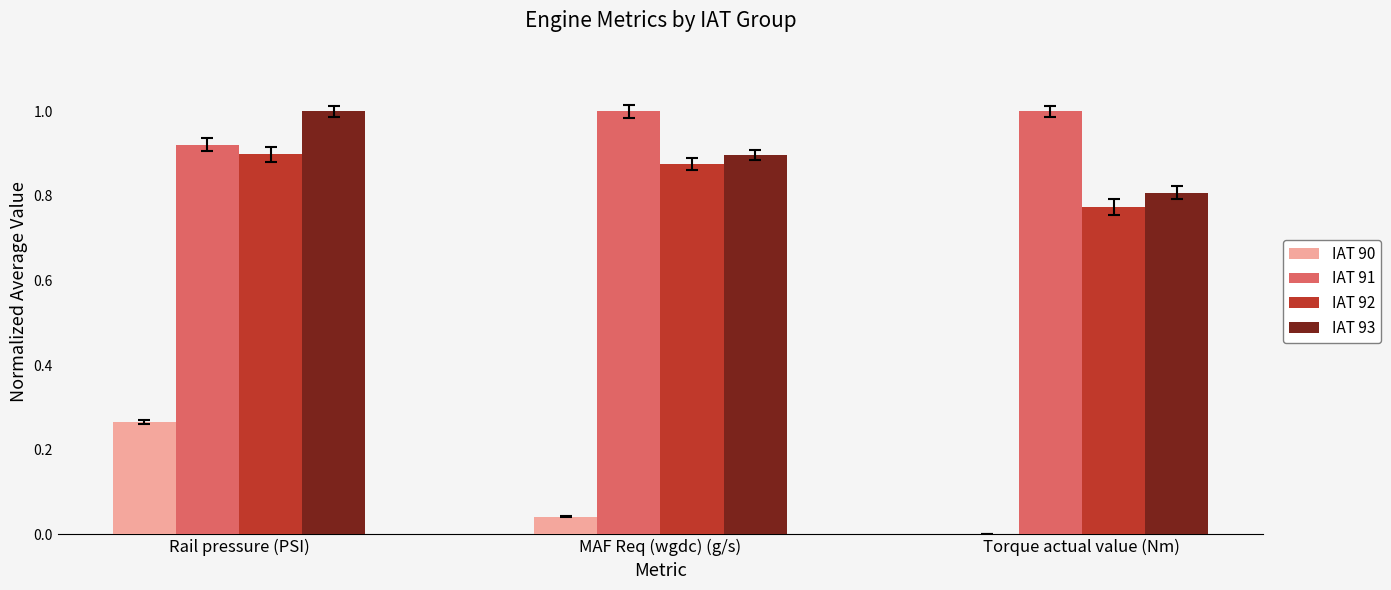

The IAT 92 series shows 0.5 at MAF Req (wgdc) (g/s). True or false?

False